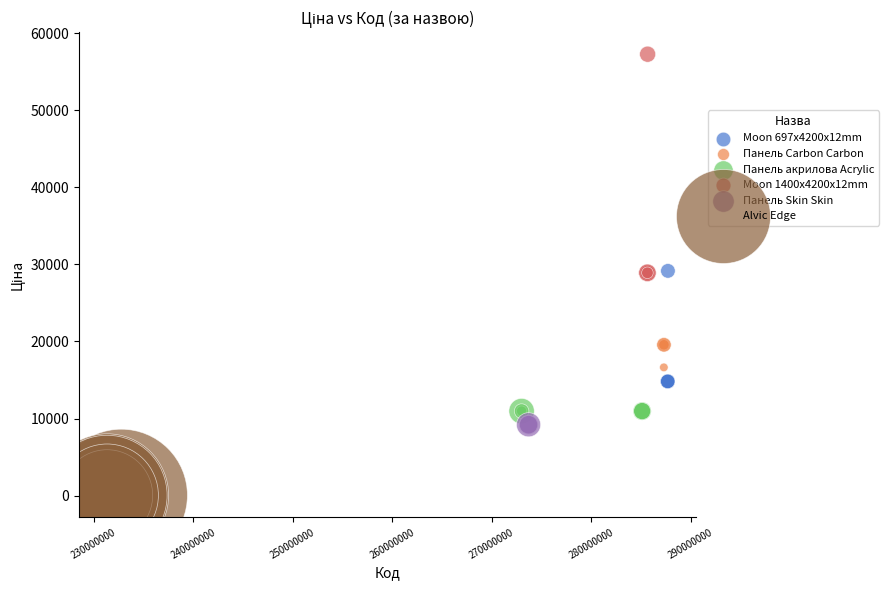

What are all the series names shown in the legend?

Moon 697x4200x12mm, Панель Carbon Carbon, Панель акрилова Acrylic, Moon 1400x4200x12mm, Панель Skin Skin, Alvic Edge